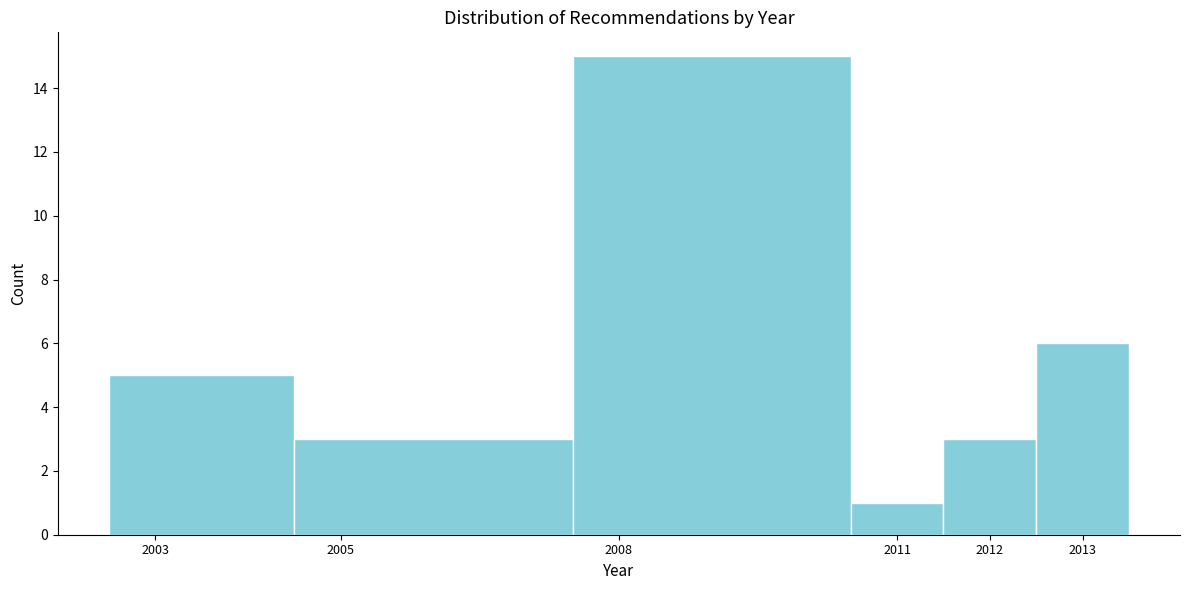

Reading left to right, list every bar in this chart as the range it spans on the x-axis followed by its height. The values are not printed on the chart, so give them approximately, as read against the axis.

2002.5 to 2004.5: 5
2004.5 to 2007.5: 3
2007.5 to 2010.5: 15
2010.5 to 2011.5: 1
2011.5 to 2012.5: 3
2012.5 to 2013.5: 6